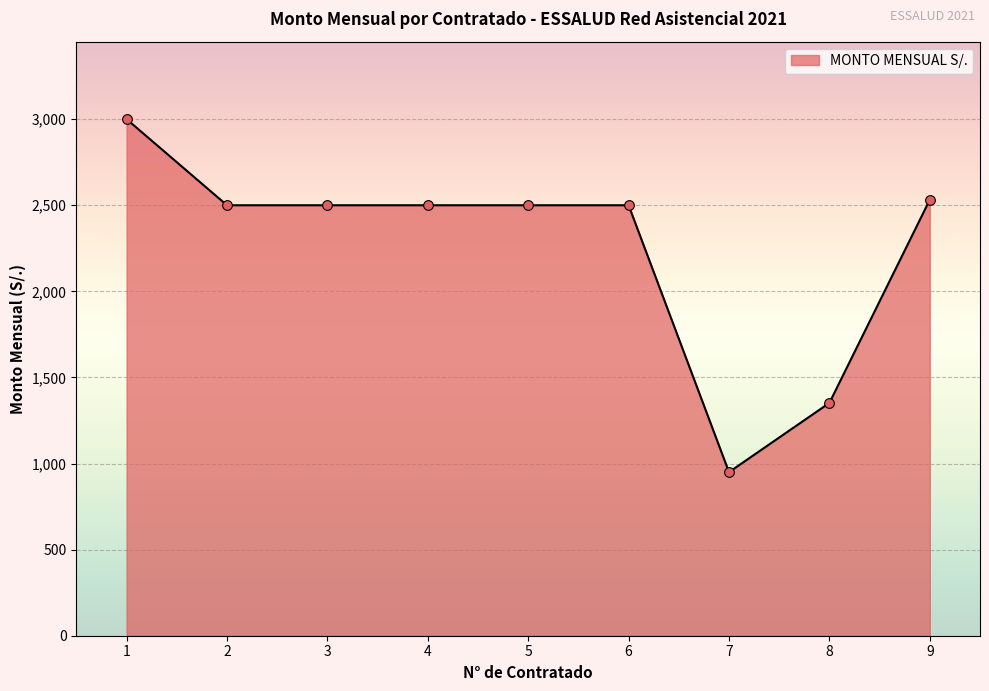

At which category does the chart reach its minimum across all series?

7